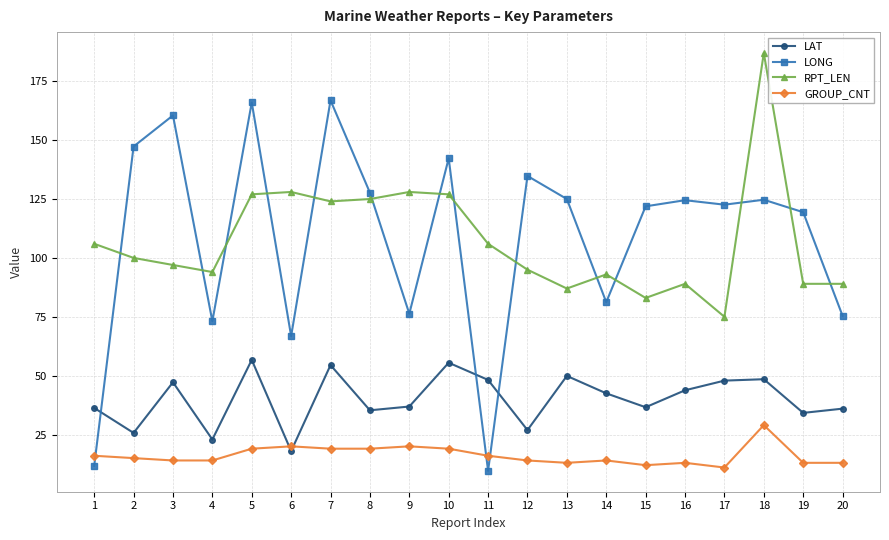

The GROUP_CNT series shows 29.0 at 18. True or false?

True